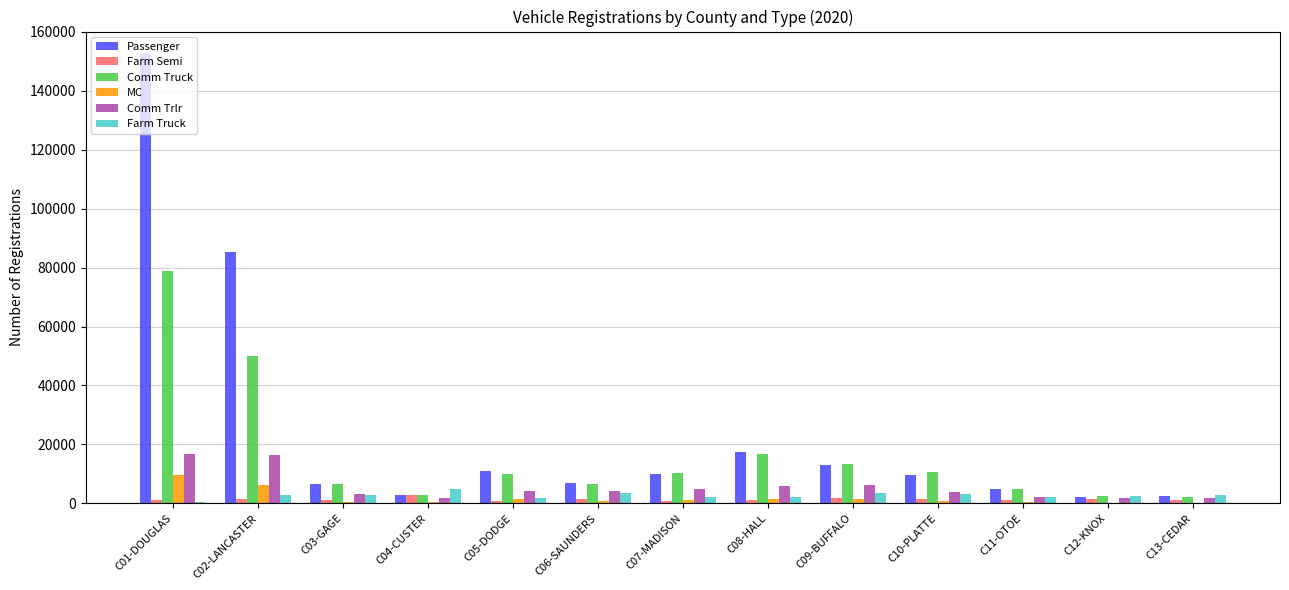

What are all the series names shown in the legend?

Passenger, Farm Semi, Comm Truck, MC, Comm Trlr, Farm Truck